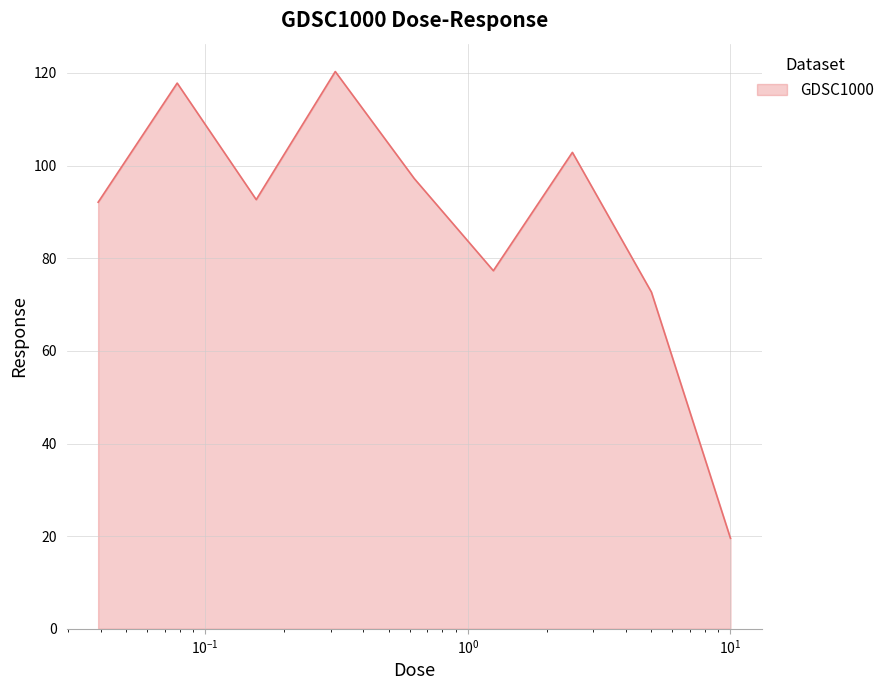

True or false: there are more than 0 points higher than both neighbors.

True